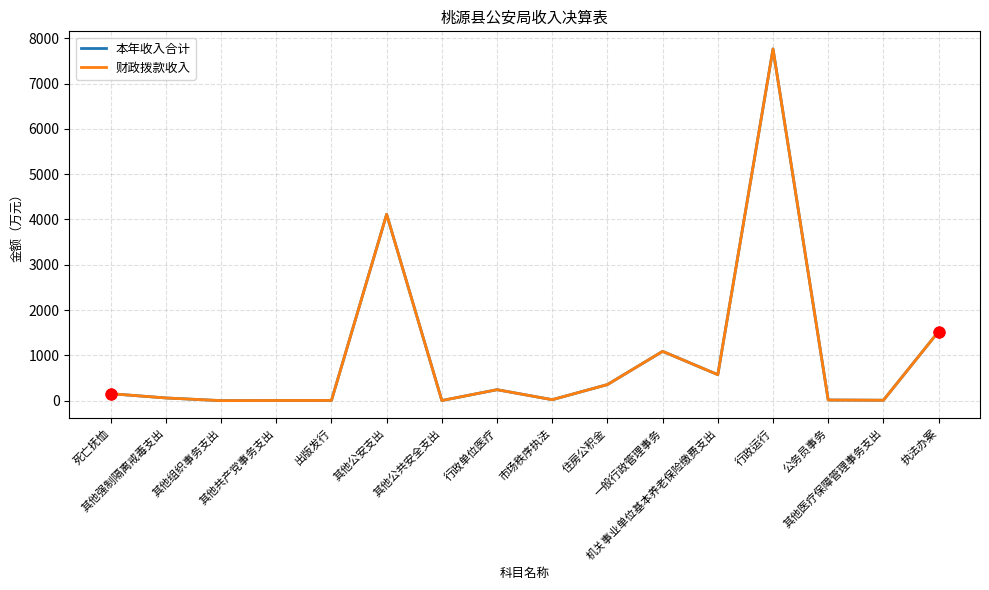

Does the chart have visible grid lines?

Yes